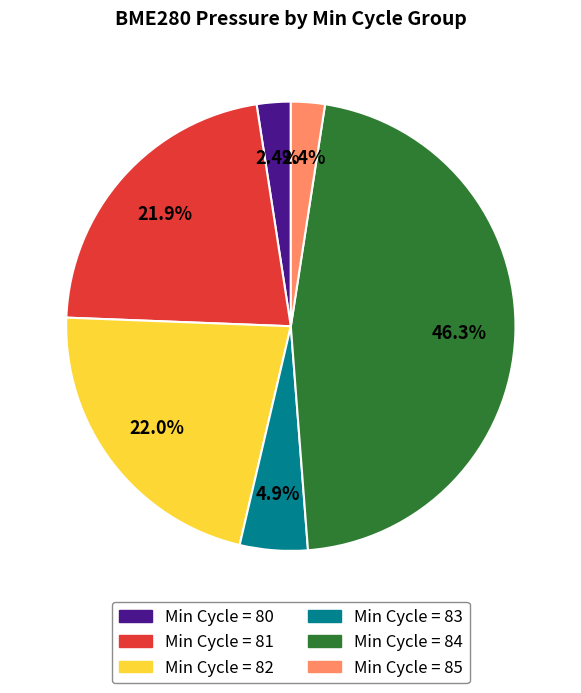

Does any single category account for the majority?

No